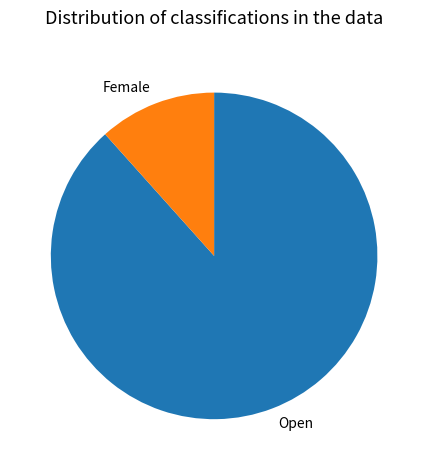

What is the ratio of the value at Open to the value at Female?

7.6